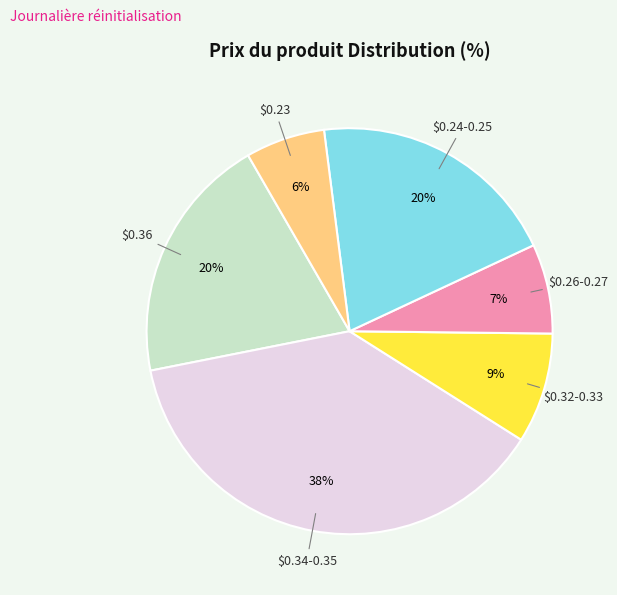

Is there any slice that represents more than half of the pie?

No